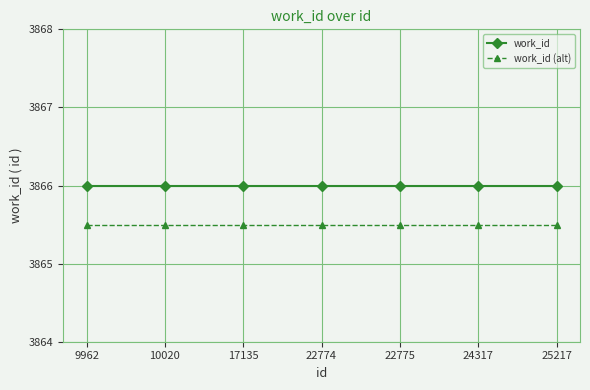

List the series in order of their overall mean, highest first.

work_id, work_id (alt)